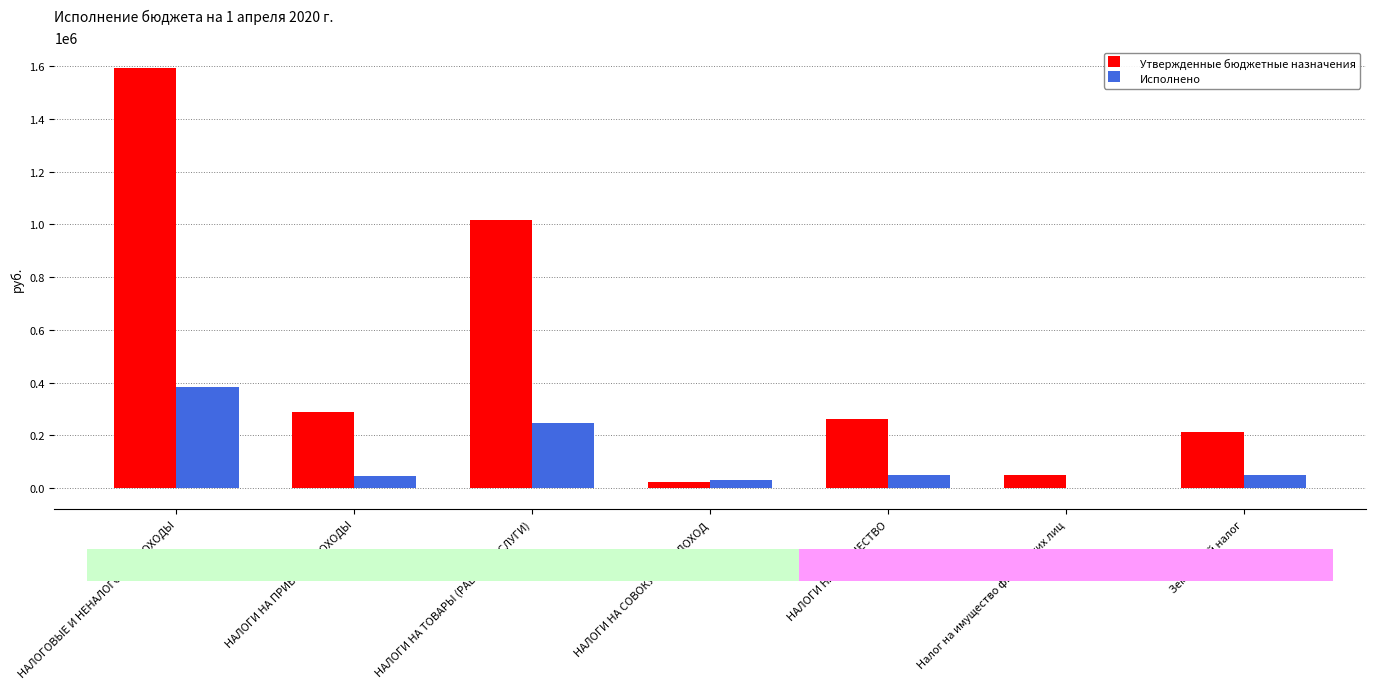

At which label is Утвержденные бюджетные назначения closest to 807000?

НАЛОГИ НА ТОВАРЫ (РАБОТЫ, УСЛУГИ)